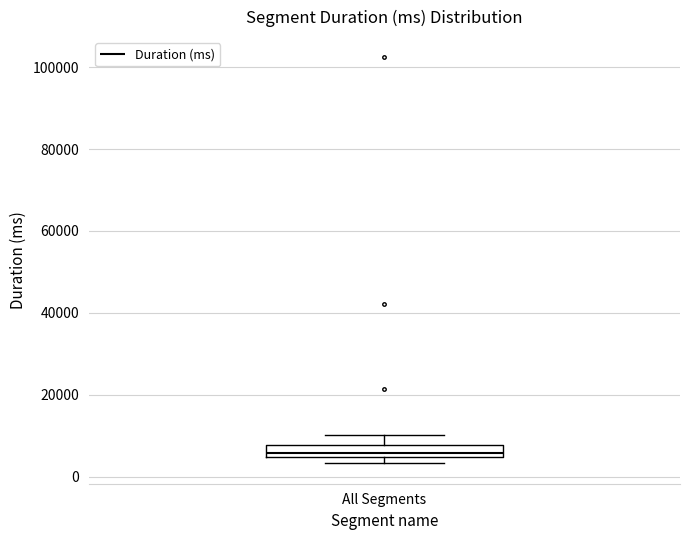

Where is the lower edge of the box for All Segments on the y-axis? The values are not printed on the chart, so give them approximately, as read against the axis.

4000